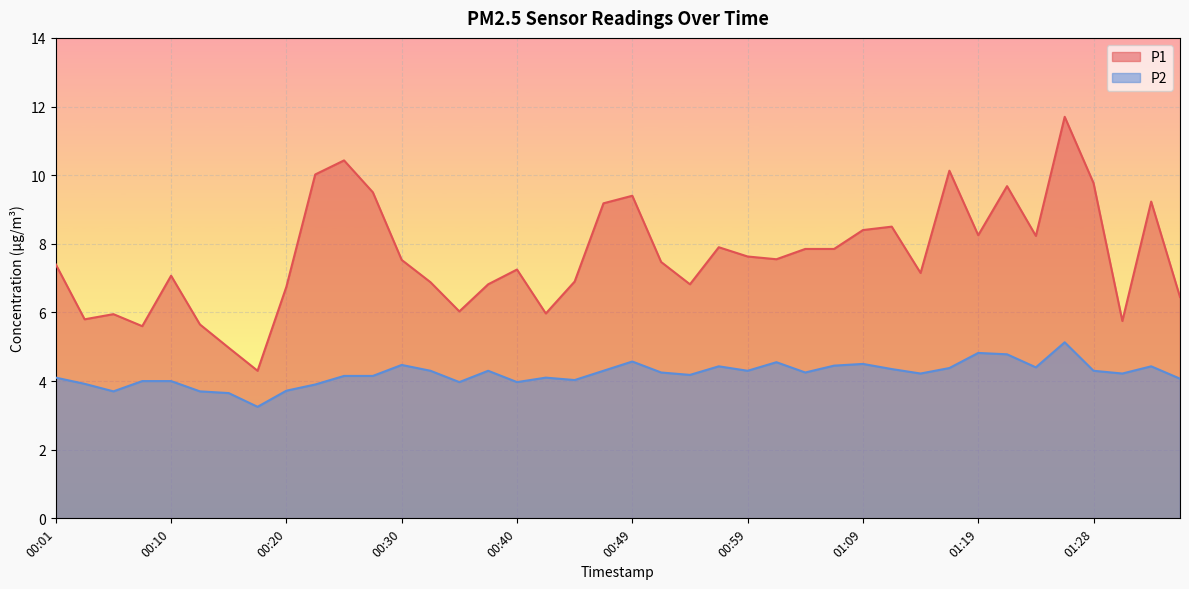

What is the difference between the maximum and minimum values in the P1 series?

7.4